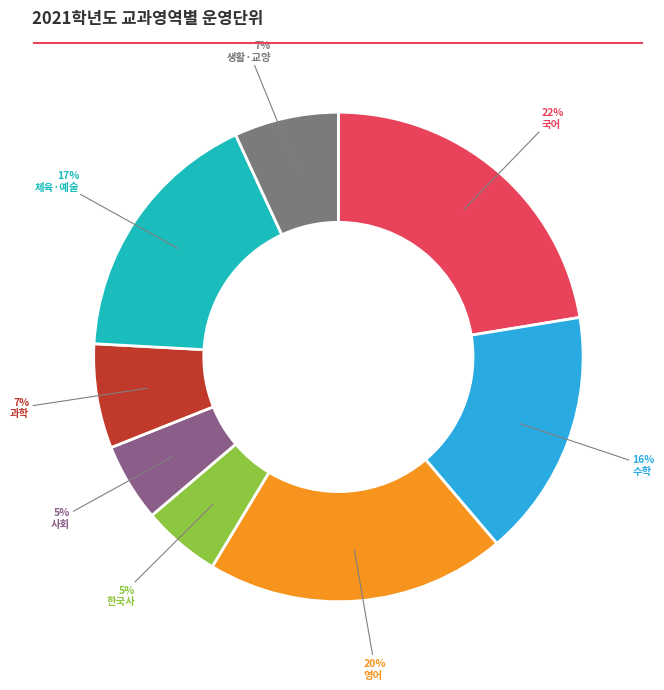

To the nearest percent, what is the average slice percentage?

12%